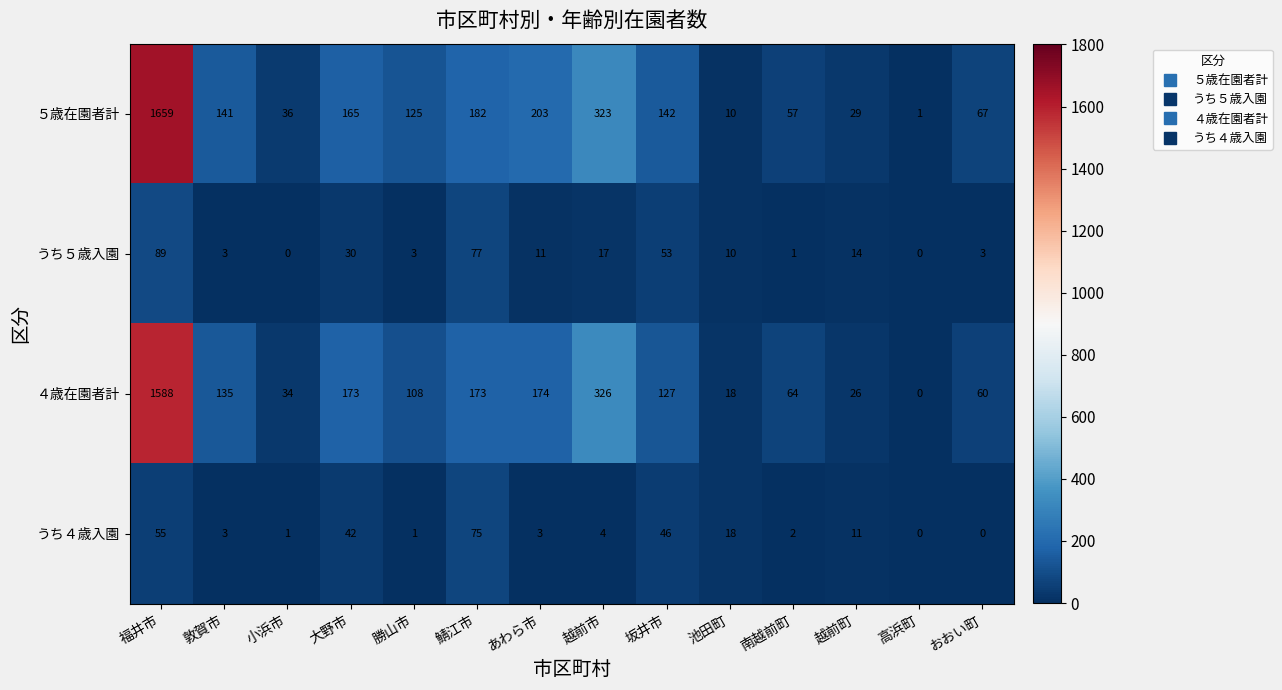

Where does the ４歳在園者計 series first go above 127?

福井市